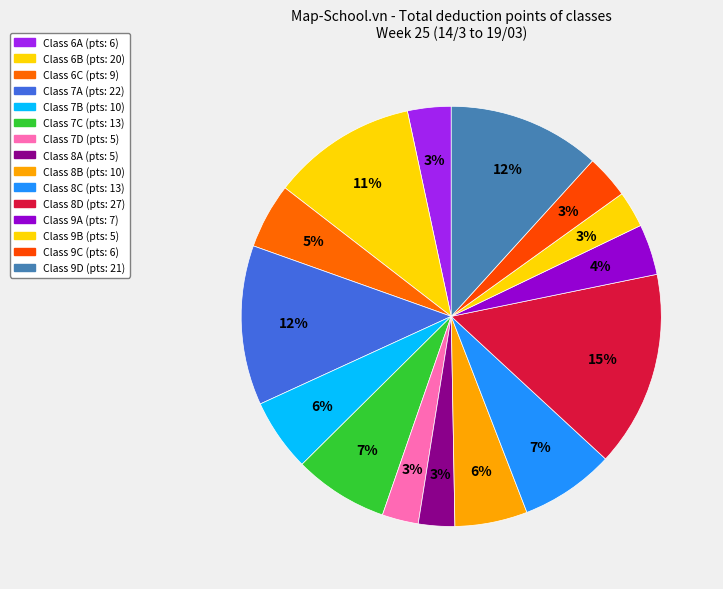

Which category has the biggest portion of the pie?

8D